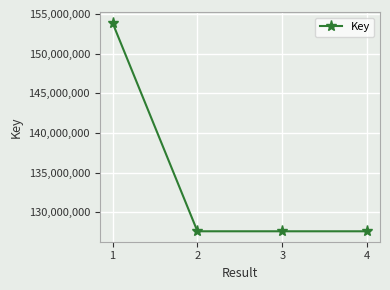

How many distinct data groups are displayed?

1